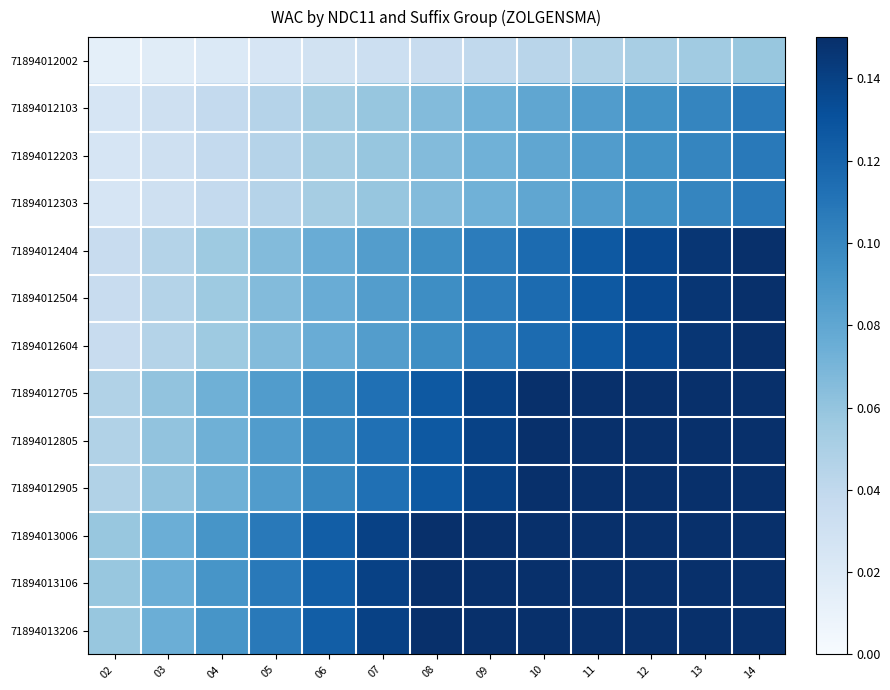

Which category has the lowest value across all series?

02